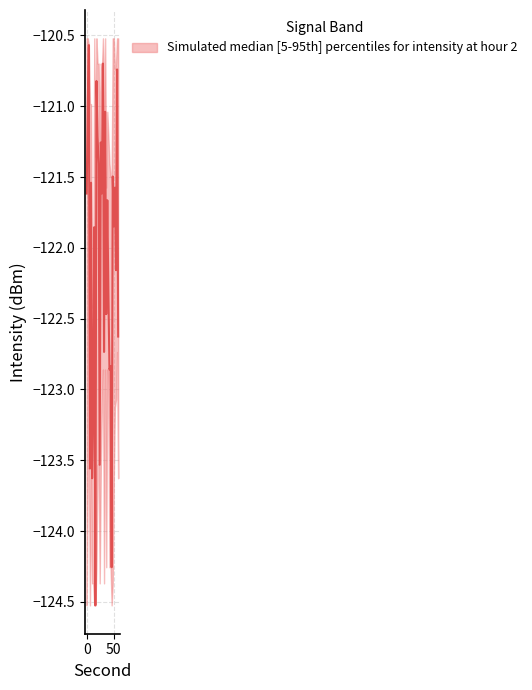

What is the value of the median point at the 25th from the left?

-121.5